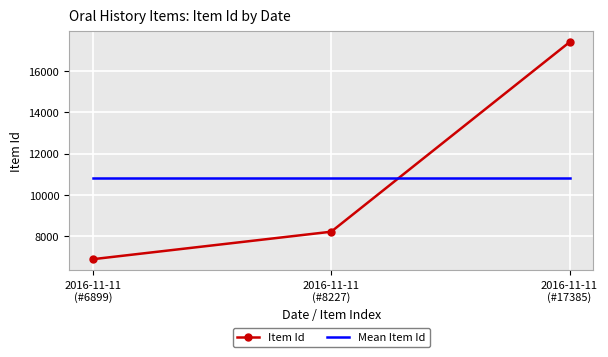

What is the maximum value shown in the chart?

17385